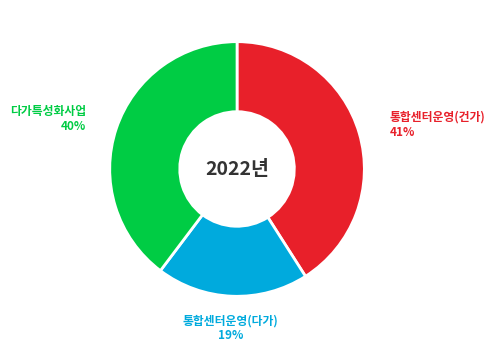

The 통합센터운영(건가) slice represents 50% of the pie. True or false?

False